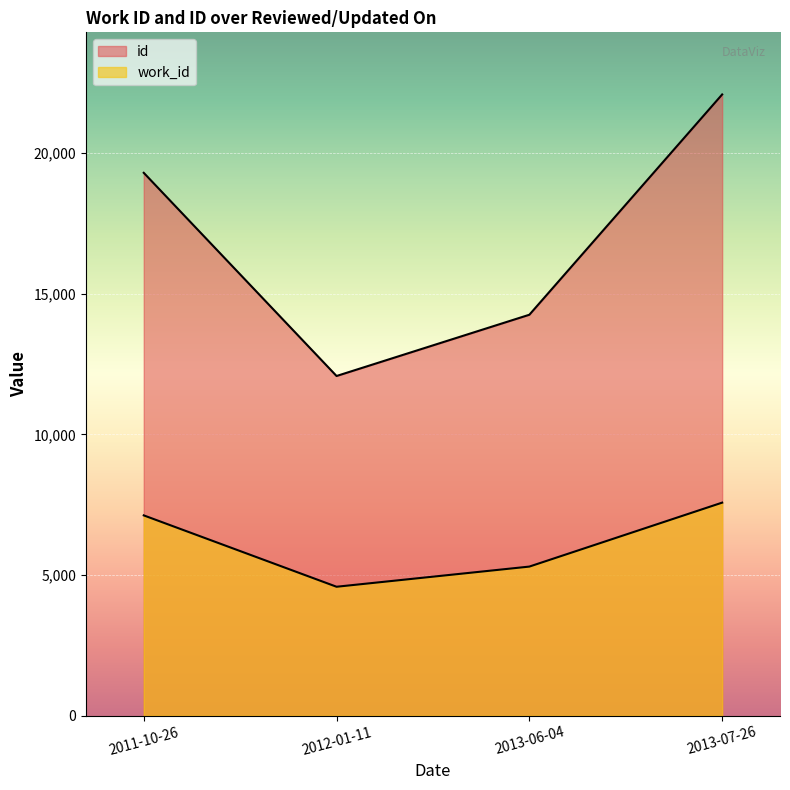

Rank the series at 2013-06-04 from highest to lowest value.

id, work_id